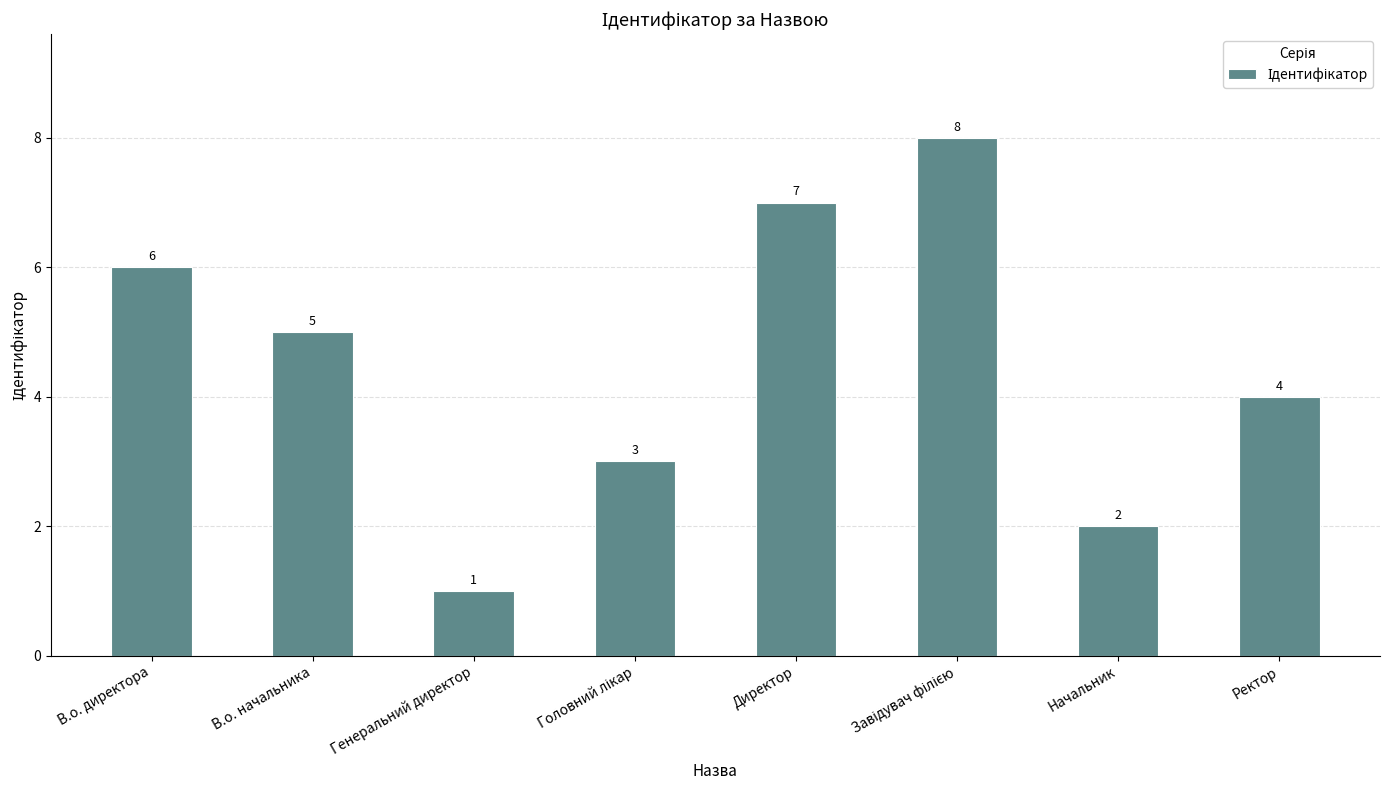

Between Ректор and Директор, which is larger?

Директор